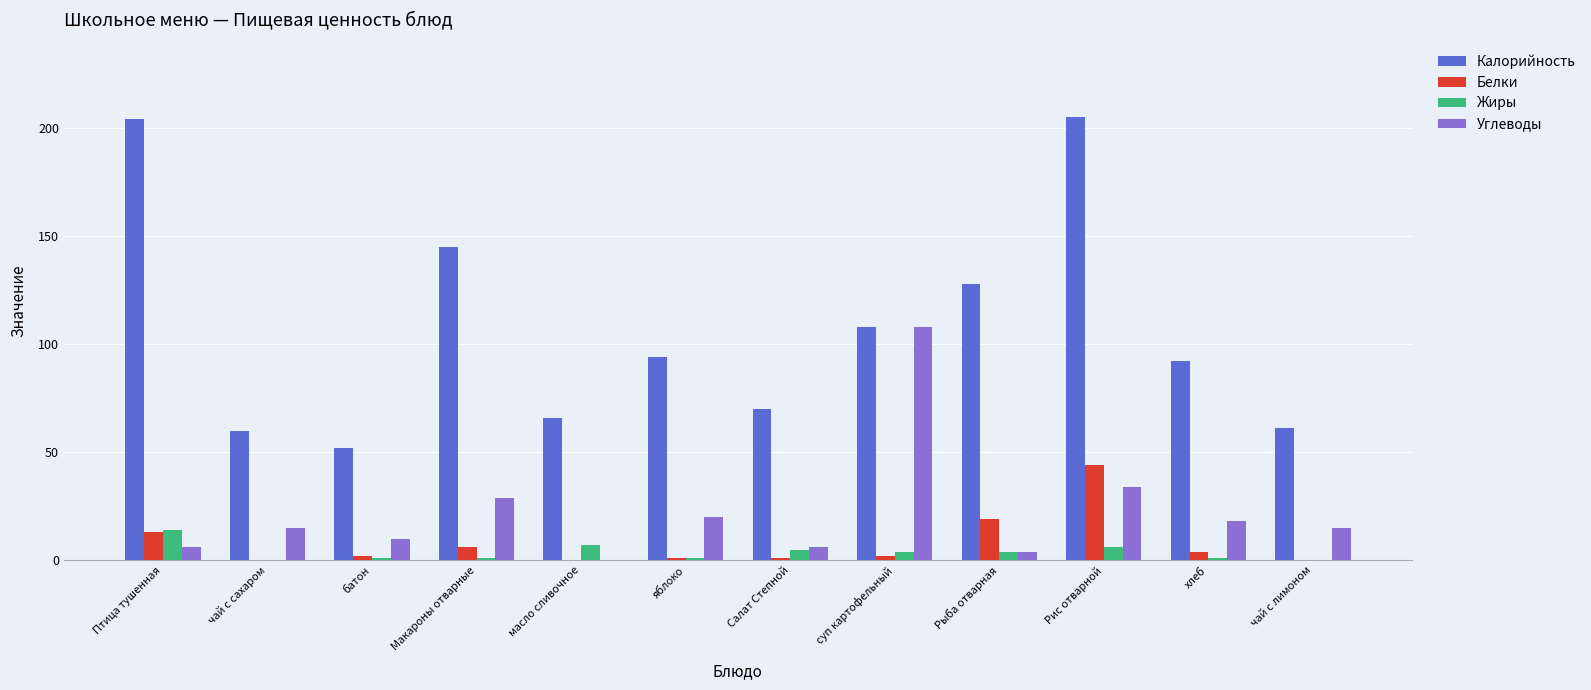

Which series has the widest spread of values?

Калорийность